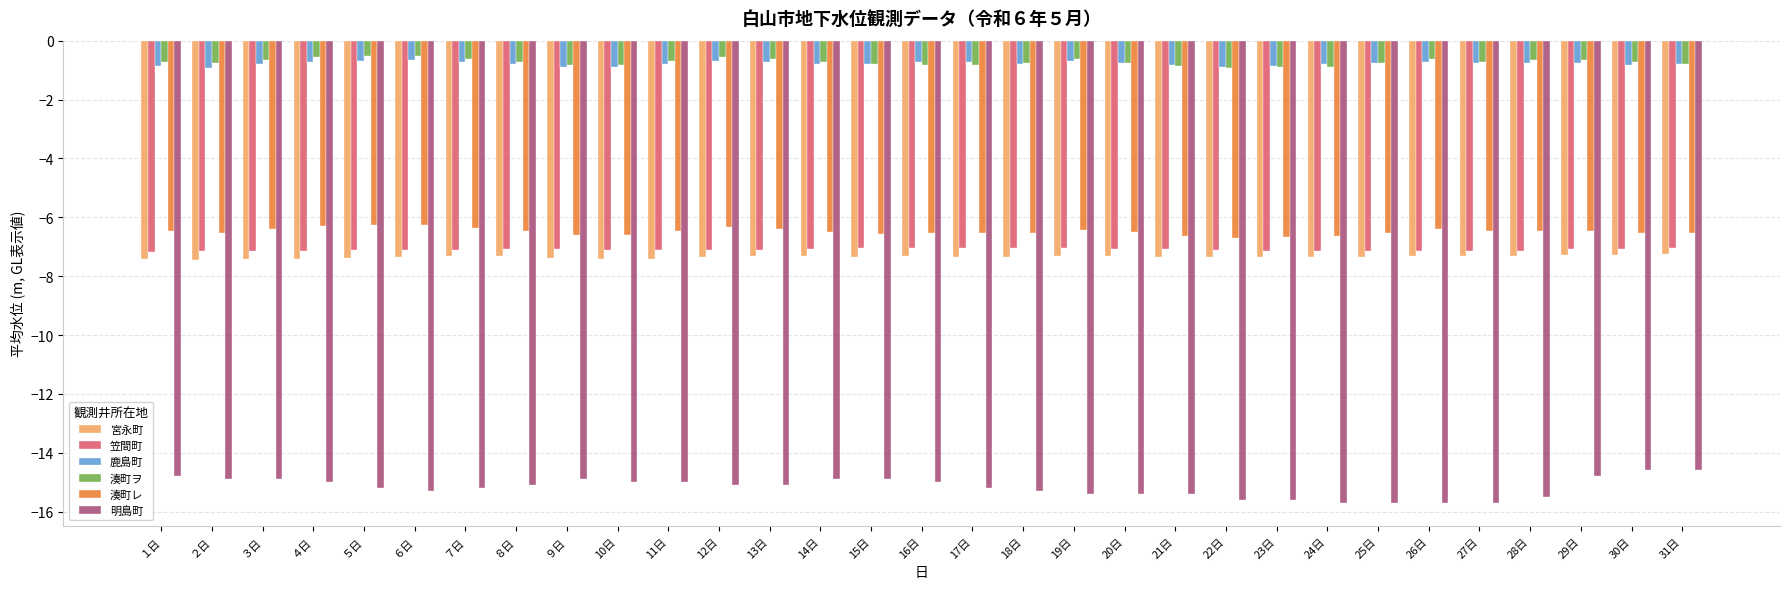

What is the lowest value of the 湊町ヲ series?

-0.9